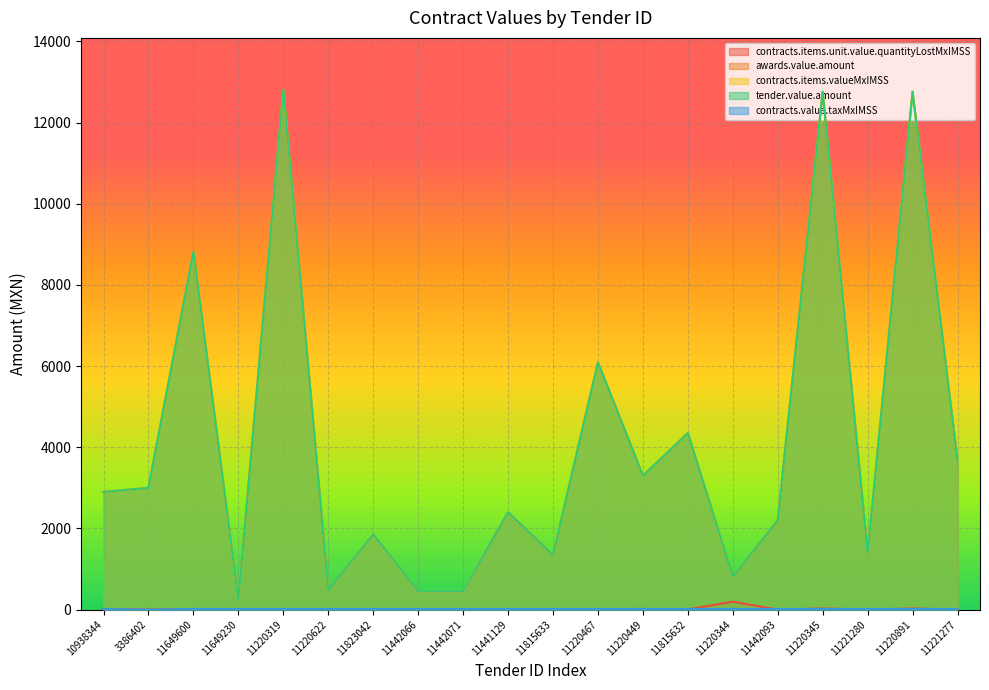

Is it true that tender.value.amount equals 3624.5 at 11441129?

False